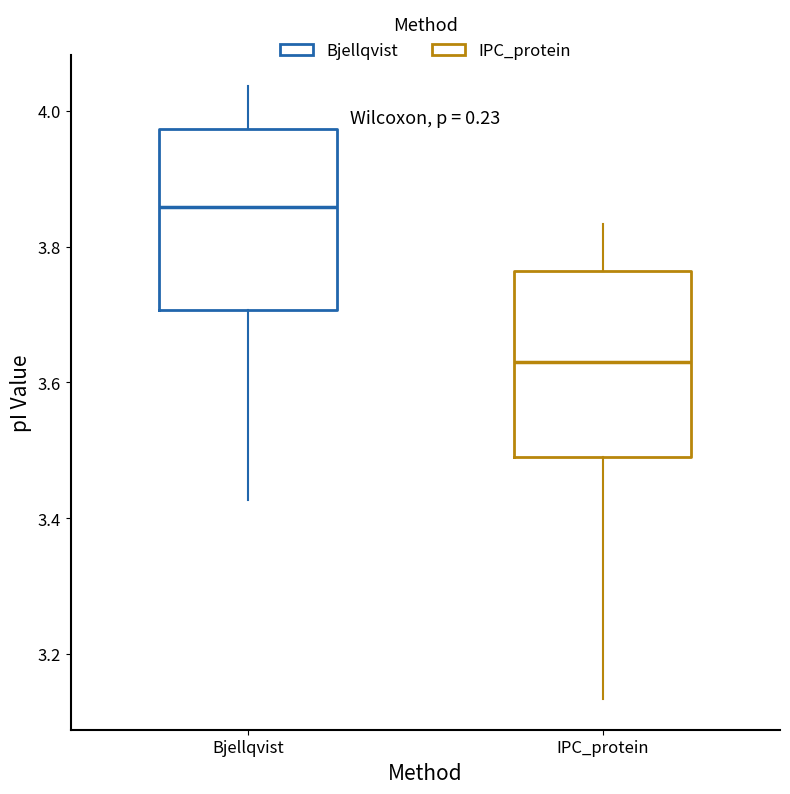

Where is the lower edge of the box for IPC_protein on the y-axis? The values are not printed on the chart, so give them approximately, as read against the axis.

3.50